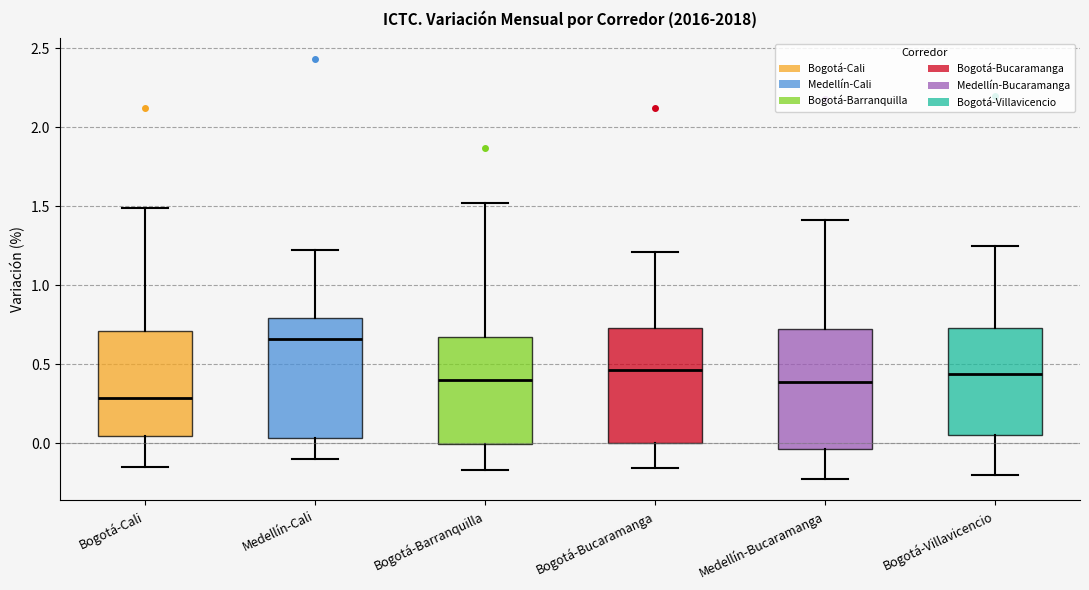

Where does the upper whisker of the box for Bogotá-Barranquilla end on the y-axis? The values are not printed on the chart, so give them approximately, as read against the axis.

1.50